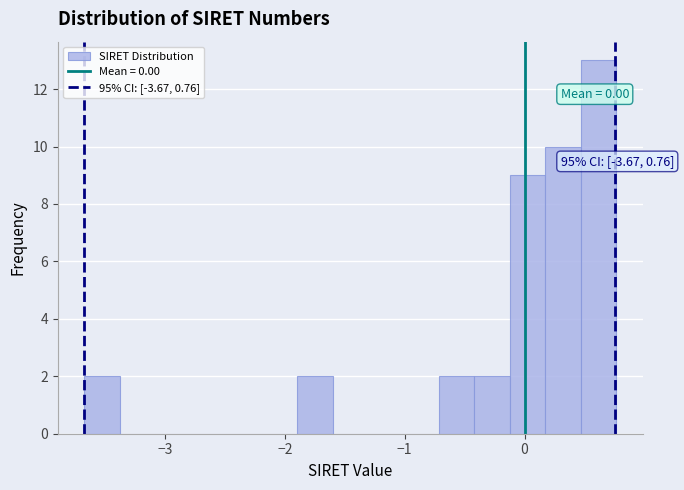

Read against the x-axis, roughly where is the centre of the tallest bar?

0.6